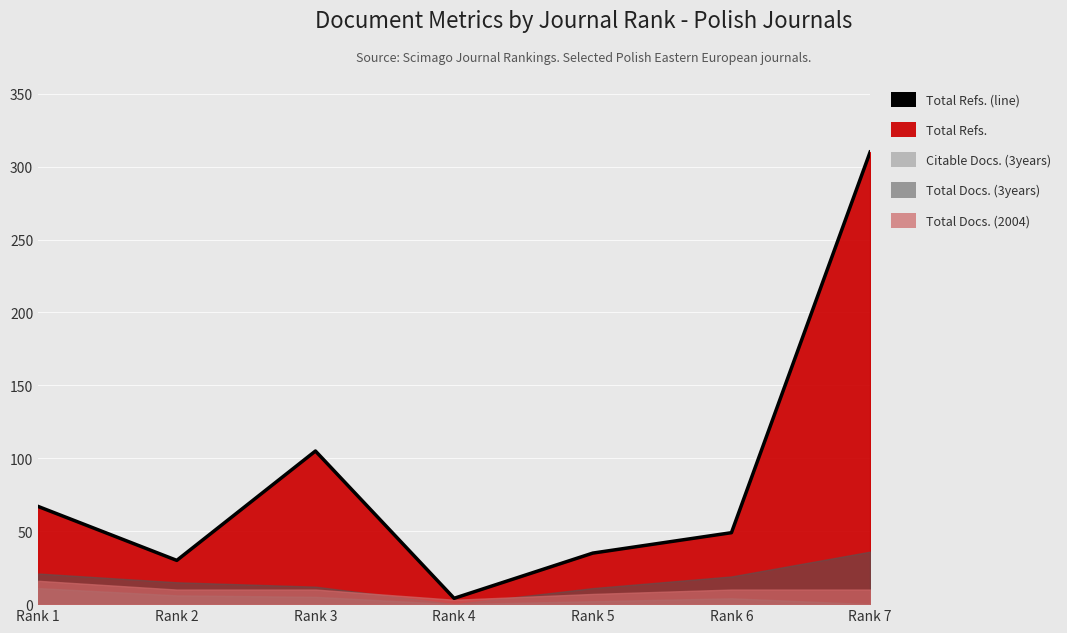

Where does the data first go above 49?

Rank 1